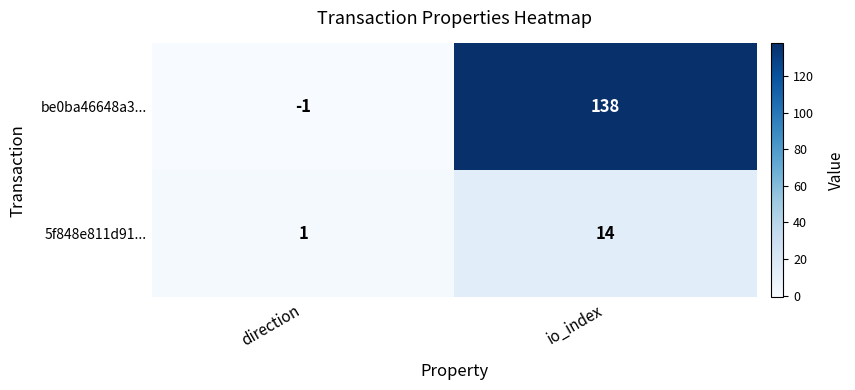

Rank the series by their average value, from highest to lowest.

be0ba46648a3..., 5f848e811d91...